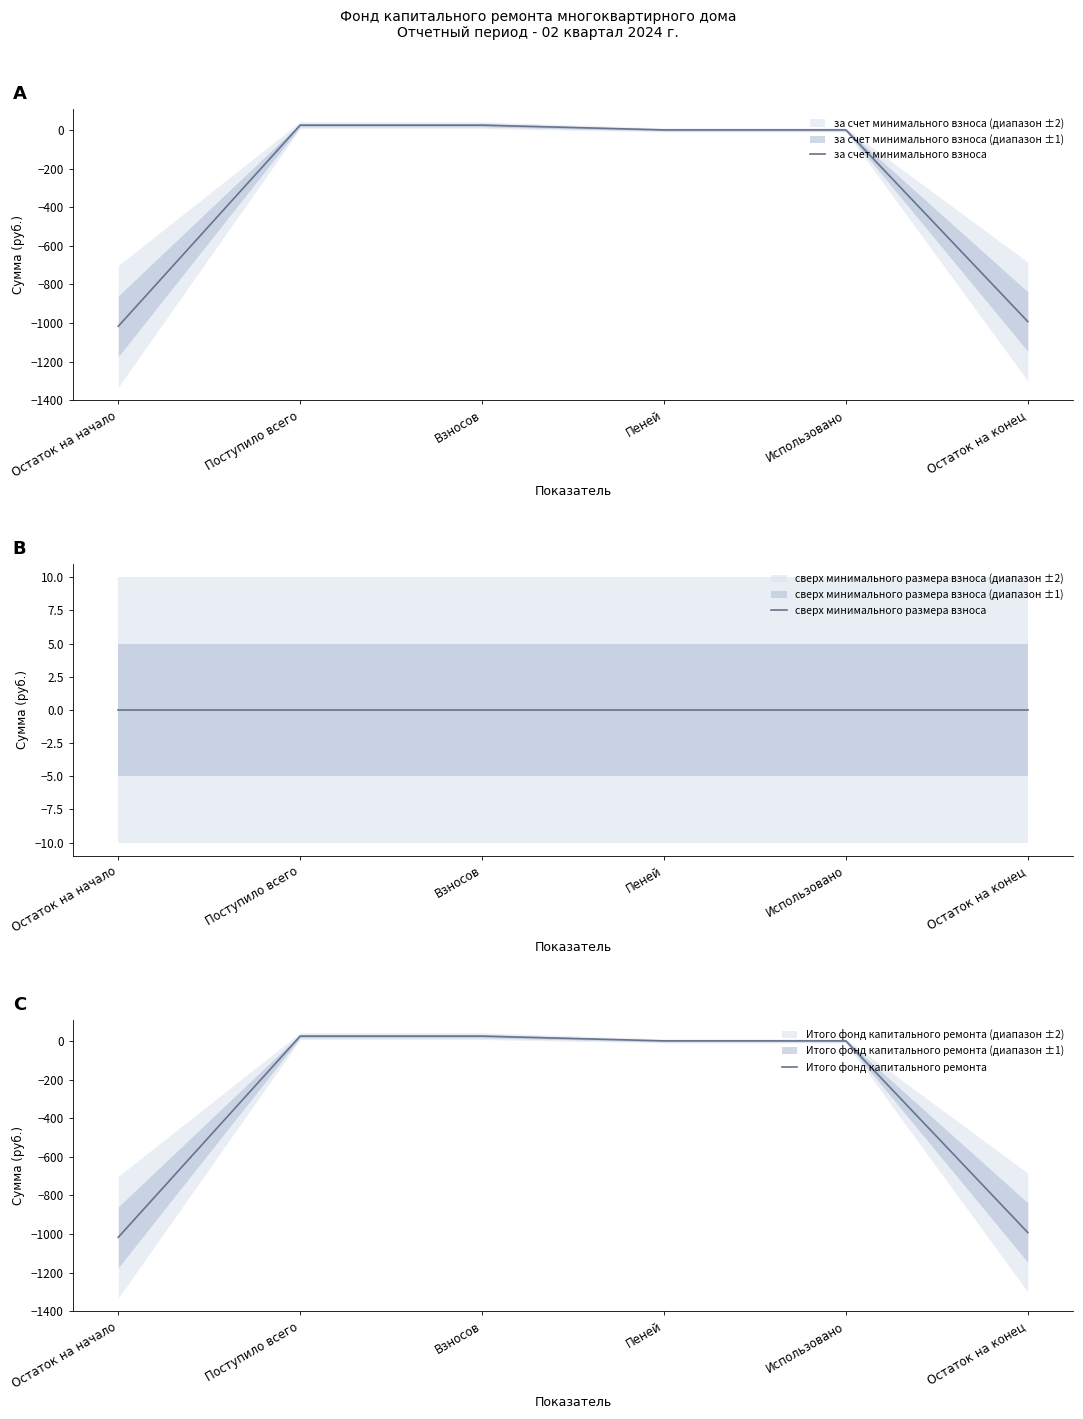

How many times do Итого фонд капитального ремонта and сверх минимального размера взноса cross each other?

1